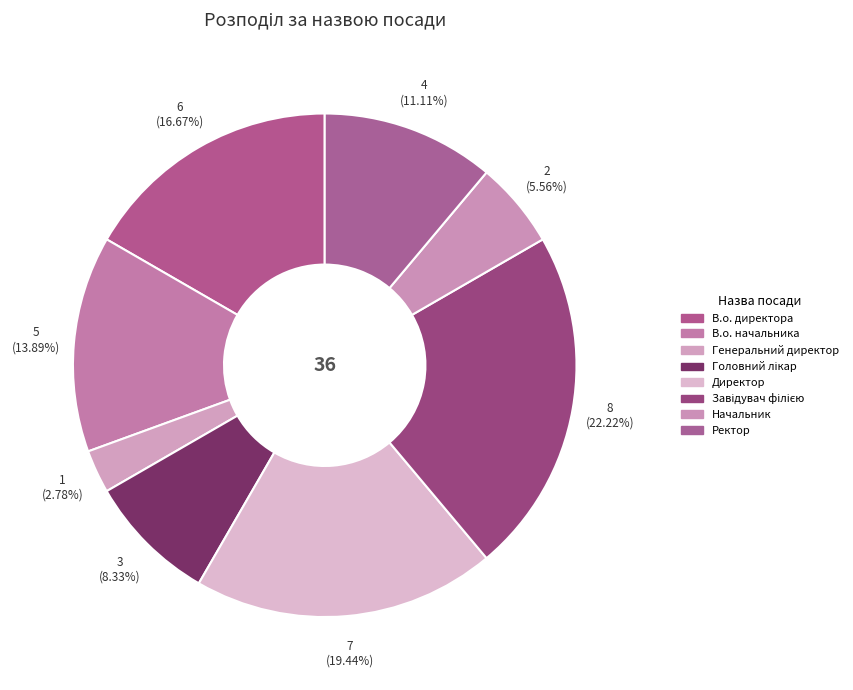

What is the change in value from Генеральний директор to Начальник?

+1